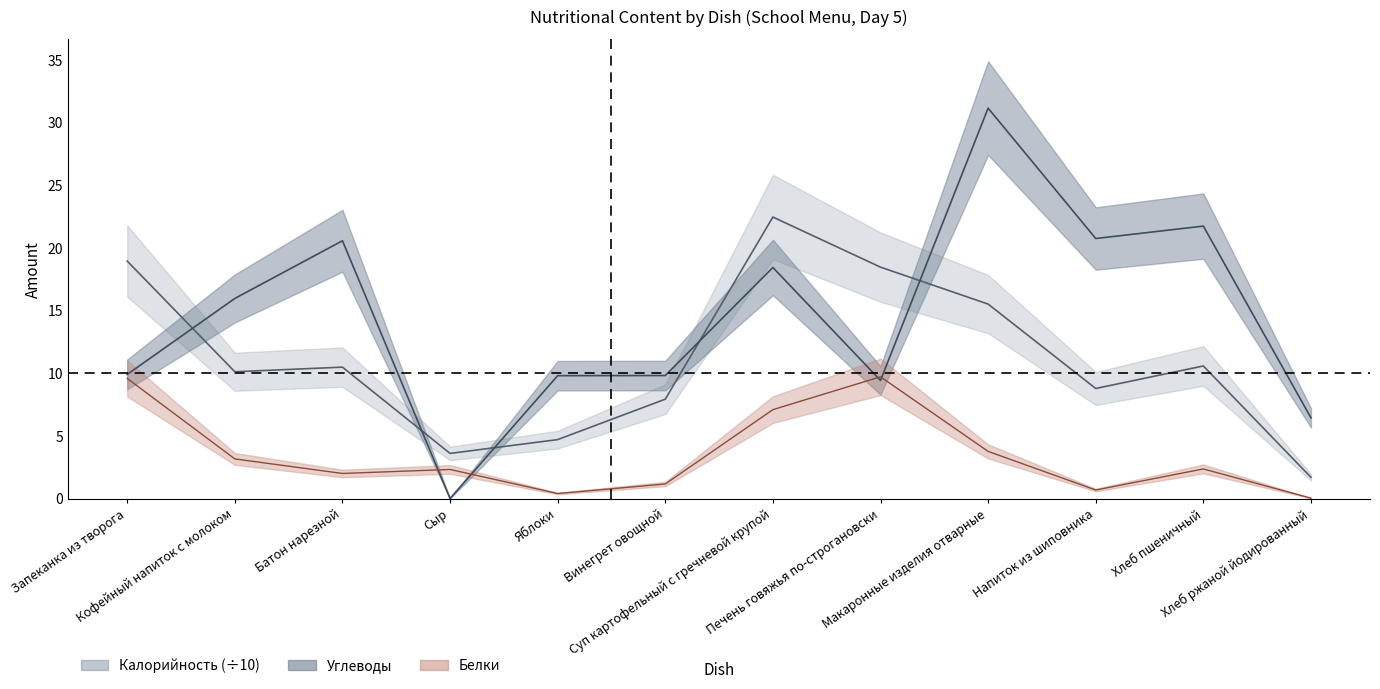

True or false: Калорийность has a value of 3.6 at Сыр.

True